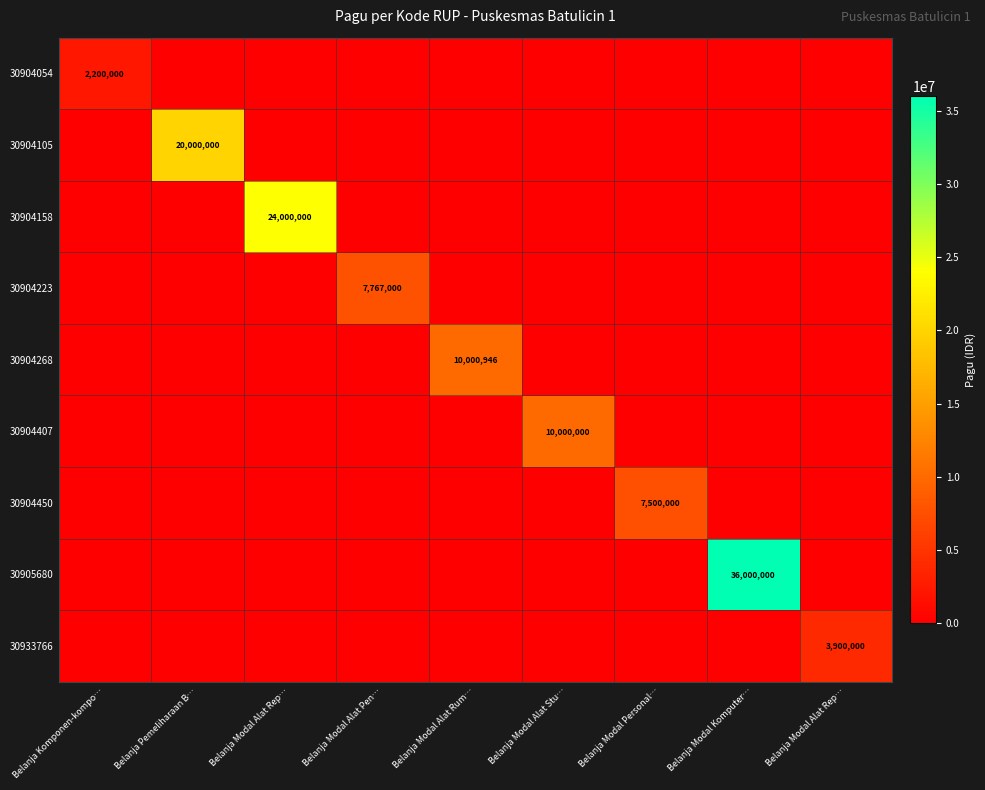

The 30904450 series shows 0 at Belanja Modal Alat Rep…. True or false?

True